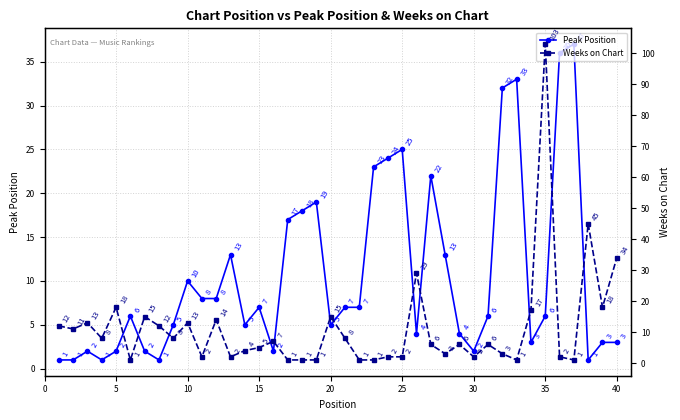

What is the highest value of the Peak Position series?

37